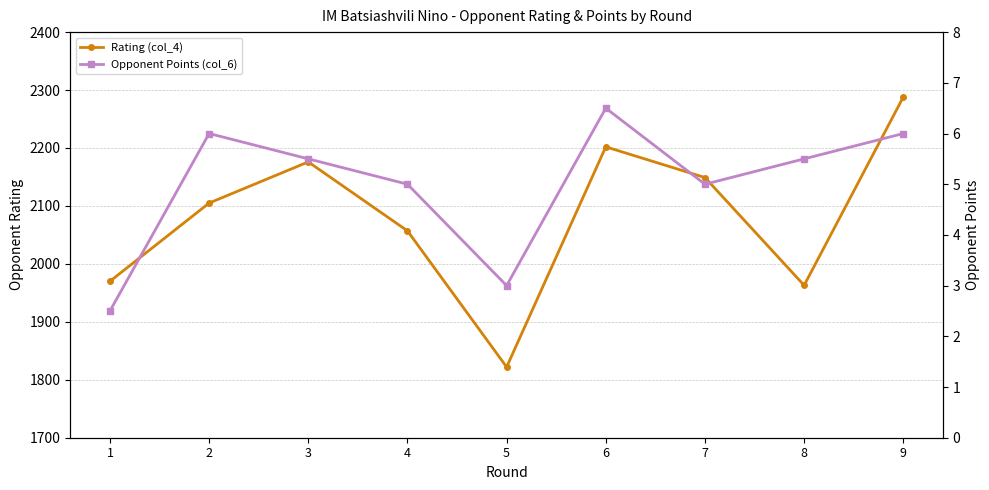

What is the difference between the maximum and minimum values in the Opponent Points (col_6) series?

4.0